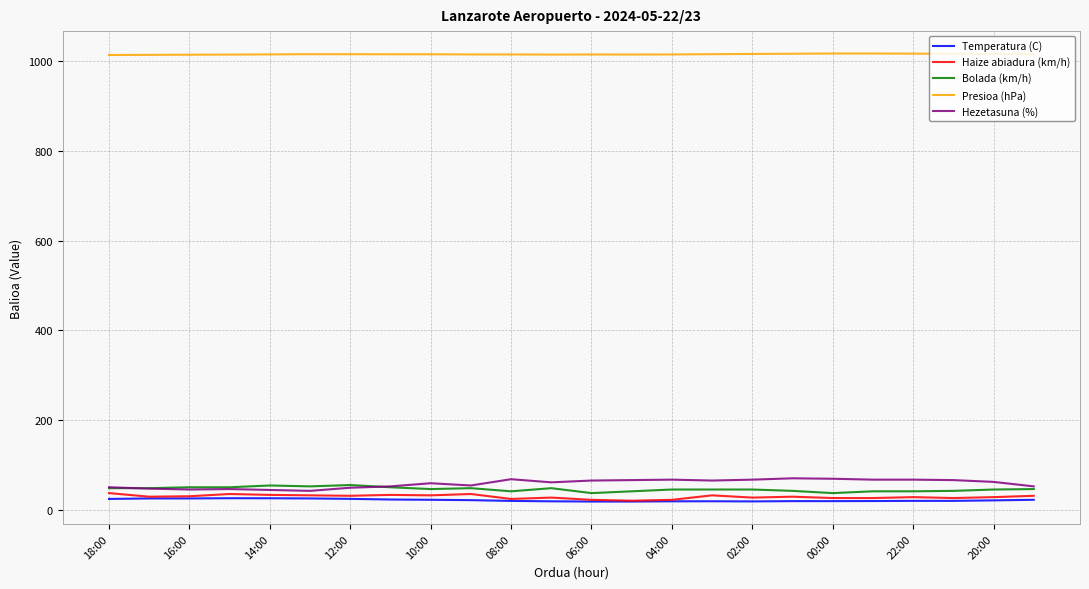

What is the minimum value for Bolada (km/h)?

37.0